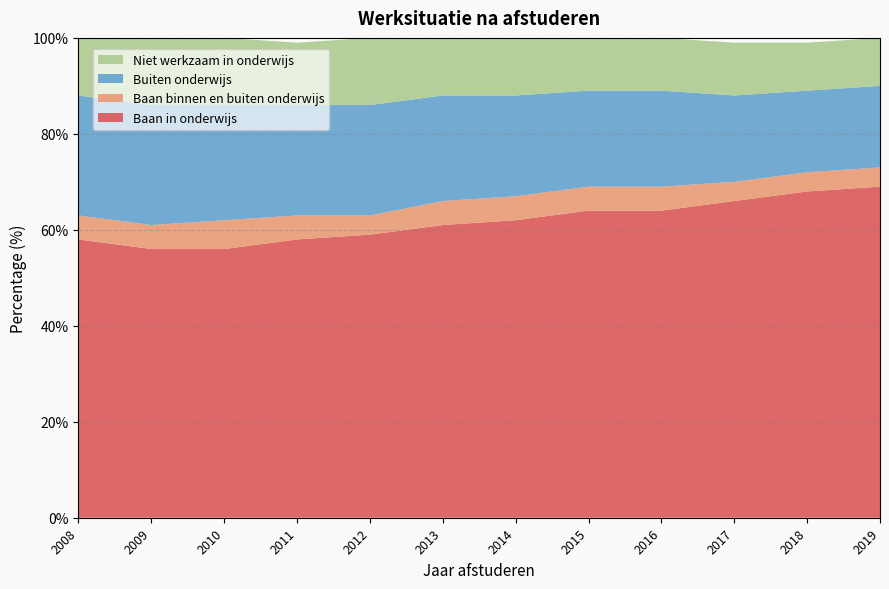

Reading left to right, list all the values displayed in this chart.

Baan in onderwijs: 58	56	56	58	59	61	62	64	64	66	68	69
Baan binnen en buiten onderwijs: 5	5	6	5	4	5	5	5	5	4	4	4
Buiten onderwijs: 25	25	24	23	23	22	21	20	20	18	17	17
Niet werkzaam in onderwijs: 12	14	14	13	14	12	12	11	11	11	10	10